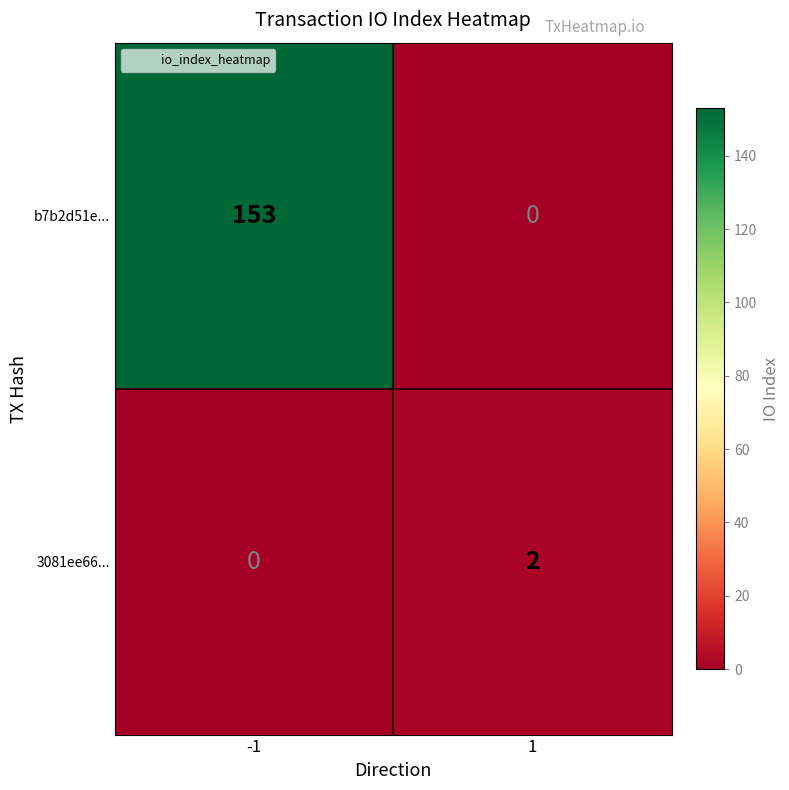

What is the sum of all b7b2d51e... values?

153